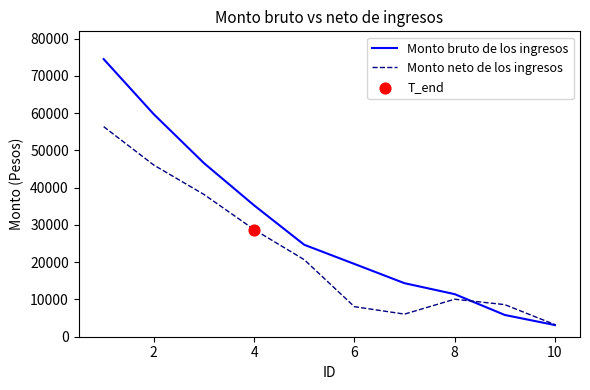

Which series has the largest total across all categories?

Monto bruto de los ingresos